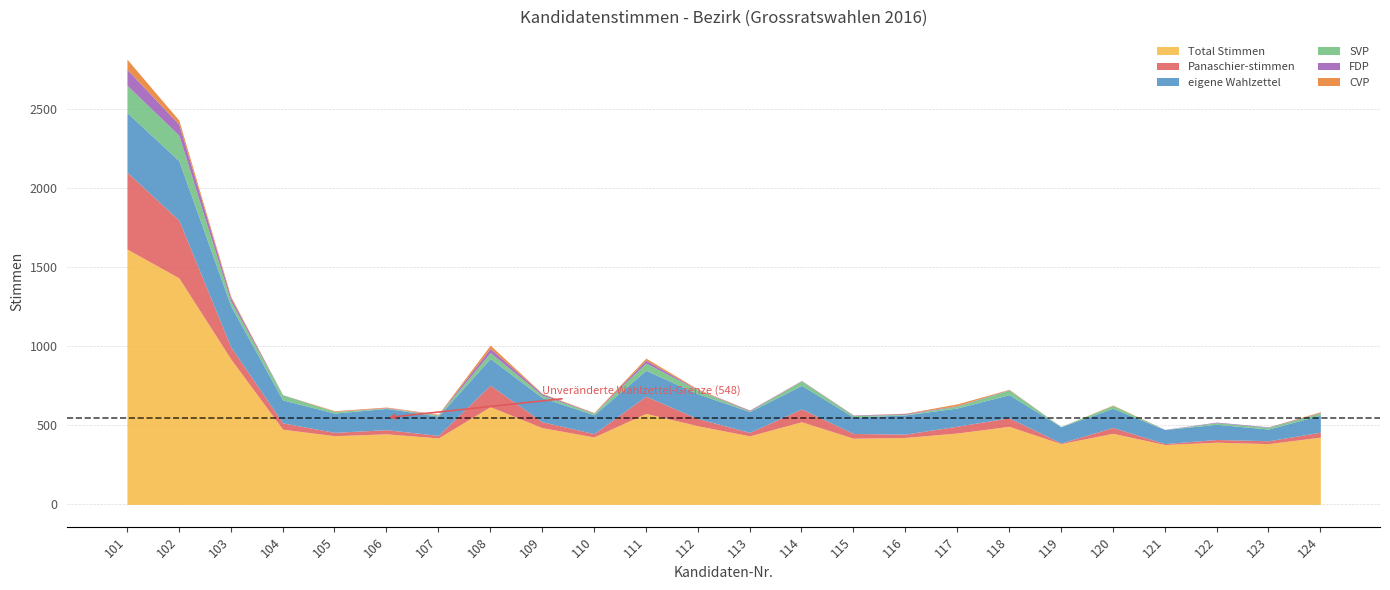

What are all the series names shown in the legend?

Total Stimmen, Panaschier-stimmen, eigene Wahlzettel, SVP, FDP, CVP